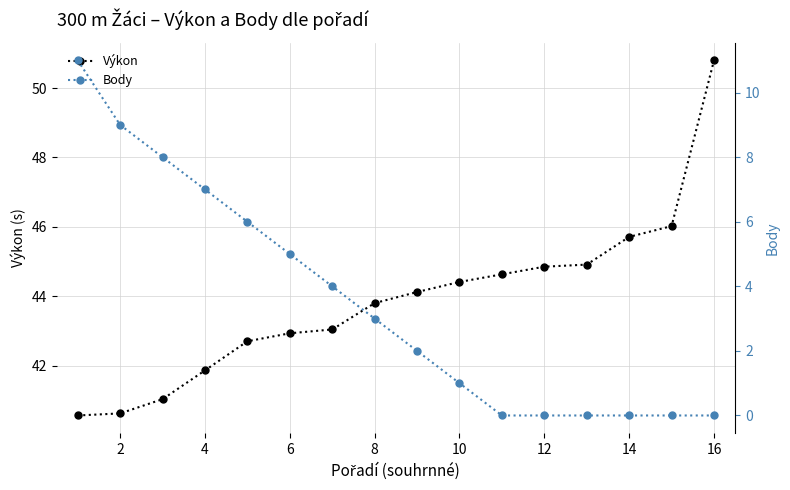

What is the difference between the Výkon values at 14 and 16?

5.1